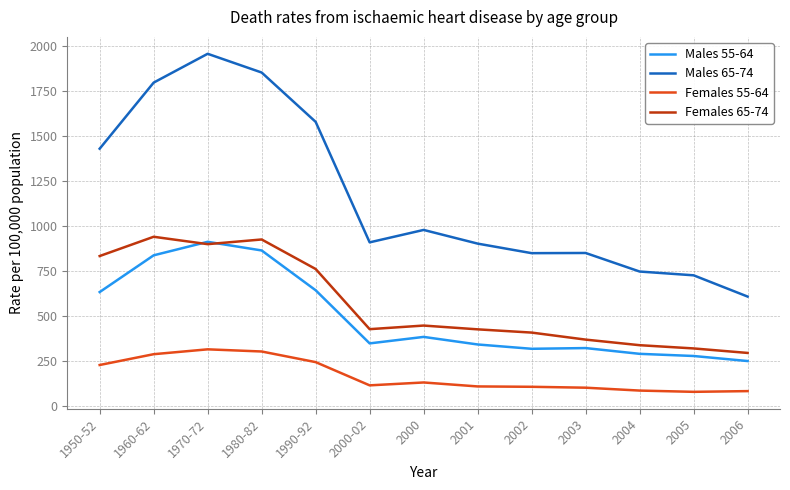

What is the total value across all series at 2002?

1678